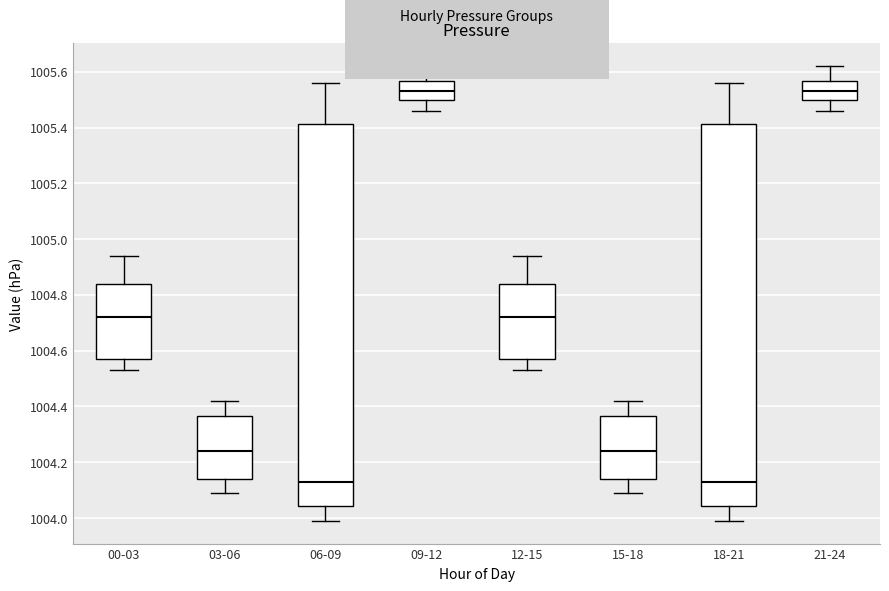

Reading left to right, transcribe this box plot: for each box, give where its median line is, the range the box spans, and where its two whiskers end, as read against the y-axis. The values are not printed on the chart, so give them approximately, as read against the axis.

00-03: median 1004.72, box 1004.58 to 1004.84, whiskers 1004.54 to 1004.94
03-06: median 1004.24, box 1004.14 to 1004.36, whiskers 1004.10 to 1004.42
06-09: median 1004.14, box 1004.04 to 1005.42, whiskers 1004.00 to 1005.56
09-12: median 1005.54, box 1005.50 to 1005.56, whiskers 1005.46 to 1005.62
12-15: median 1004.72, box 1004.58 to 1004.84, whiskers 1004.54 to 1004.94
15-18: median 1004.24, box 1004.14 to 1004.36, whiskers 1004.10 to 1004.42
18-21: median 1004.14, box 1004.04 to 1005.42, whiskers 1004.00 to 1005.56
21-24: median 1005.54, box 1005.50 to 1005.56, whiskers 1005.46 to 1005.62